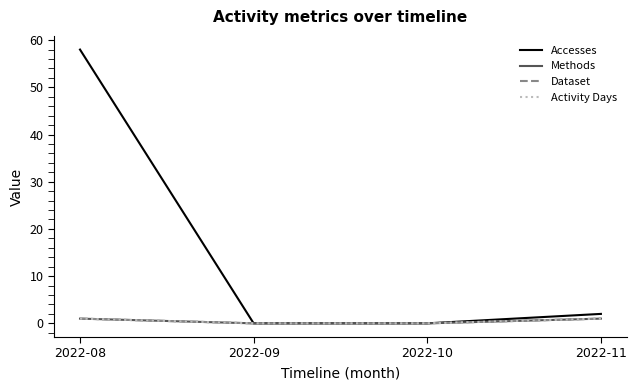

Is this an area chart (filled region under the line)?

No